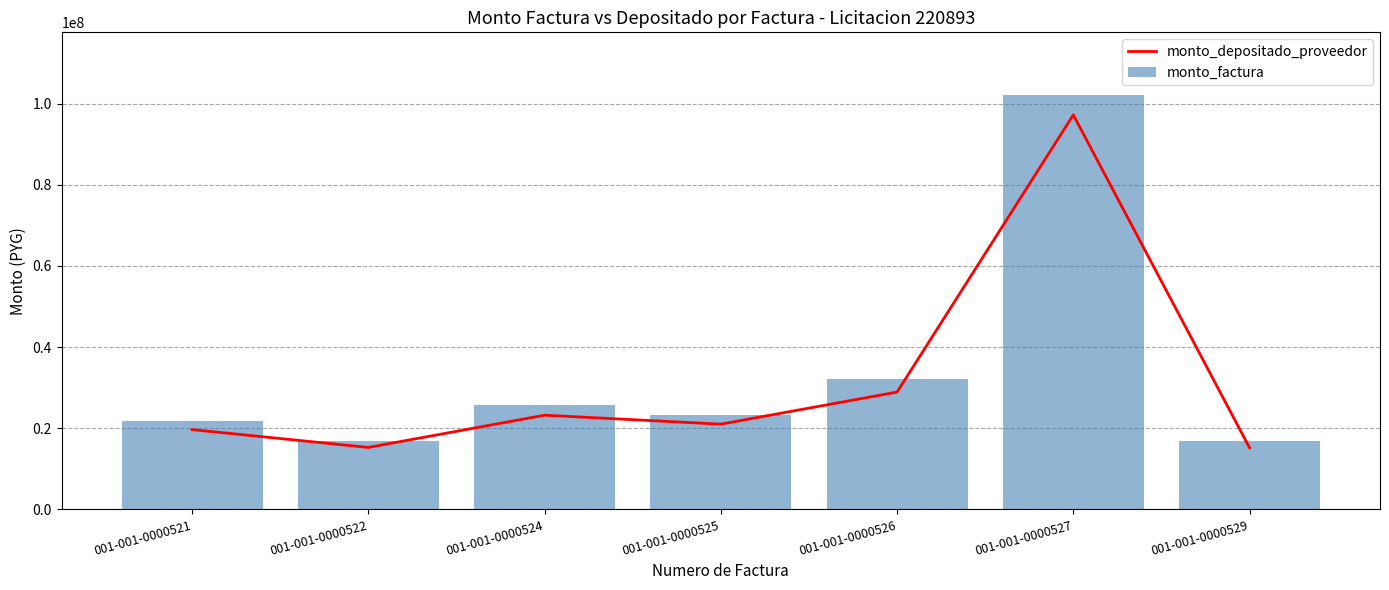

What is the spread (max minus min) of values at 001-001-0000526?

3176971